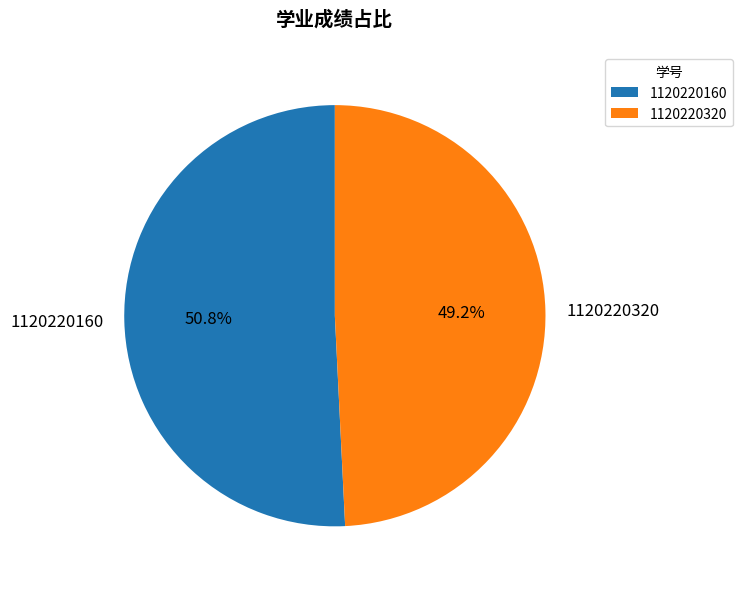

True or false: 1120220320 accounts for 55% of the total.

False